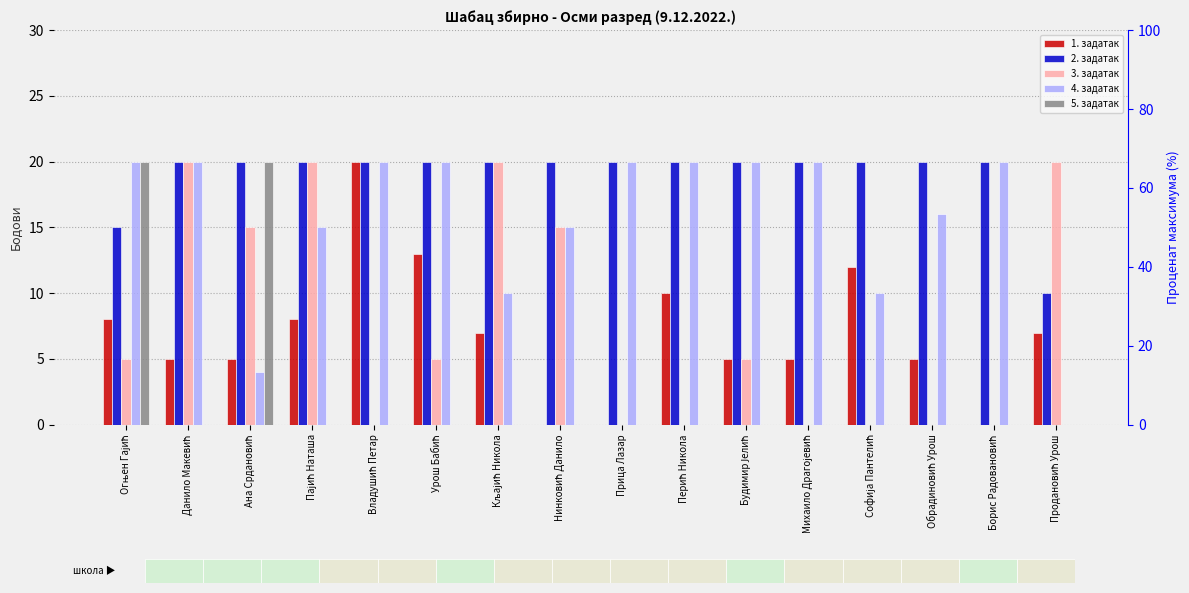

Rank the series at Владушић Петар from lowest to highest value.

3. задатак, 5. задатак, 1. задатак, 2. задатак, 4. задатак